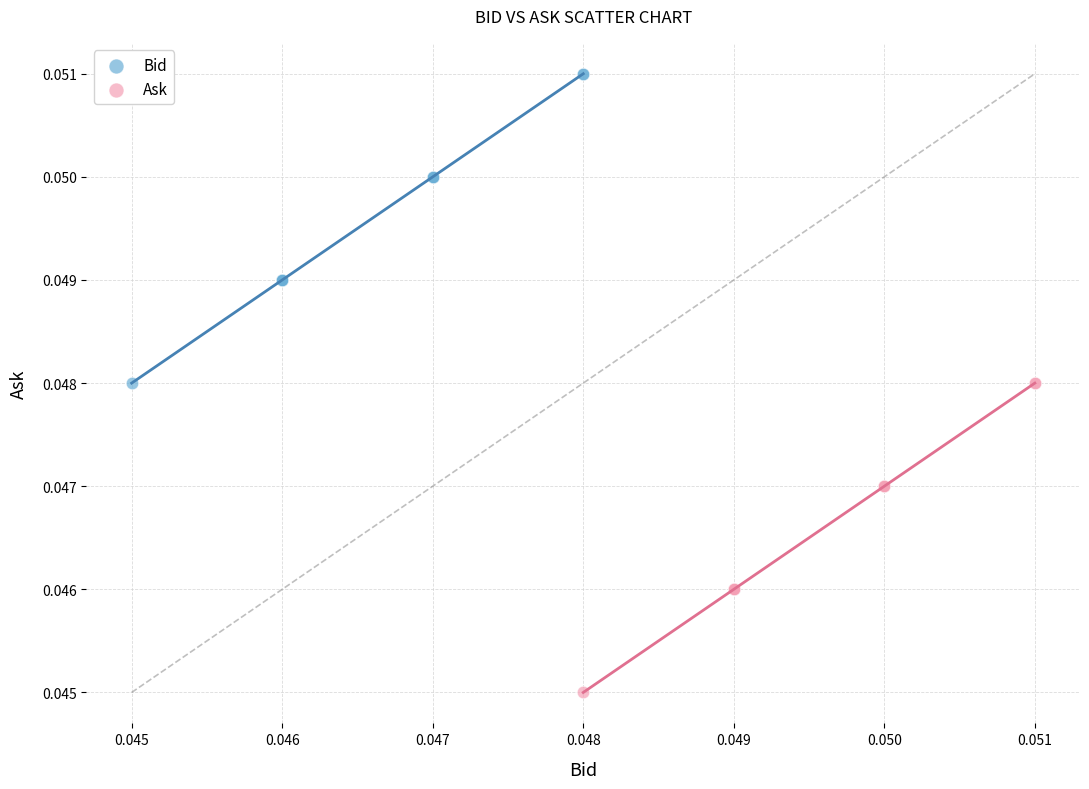

Which series reaches the maximum Y coordinate?

Bid